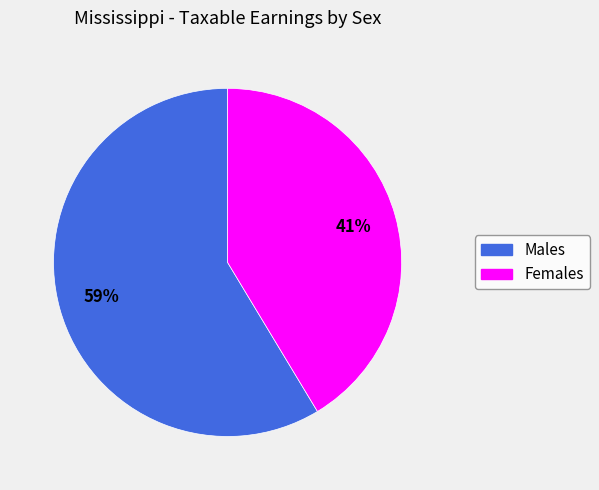

To the nearest percent, what is the average slice percentage?

50%